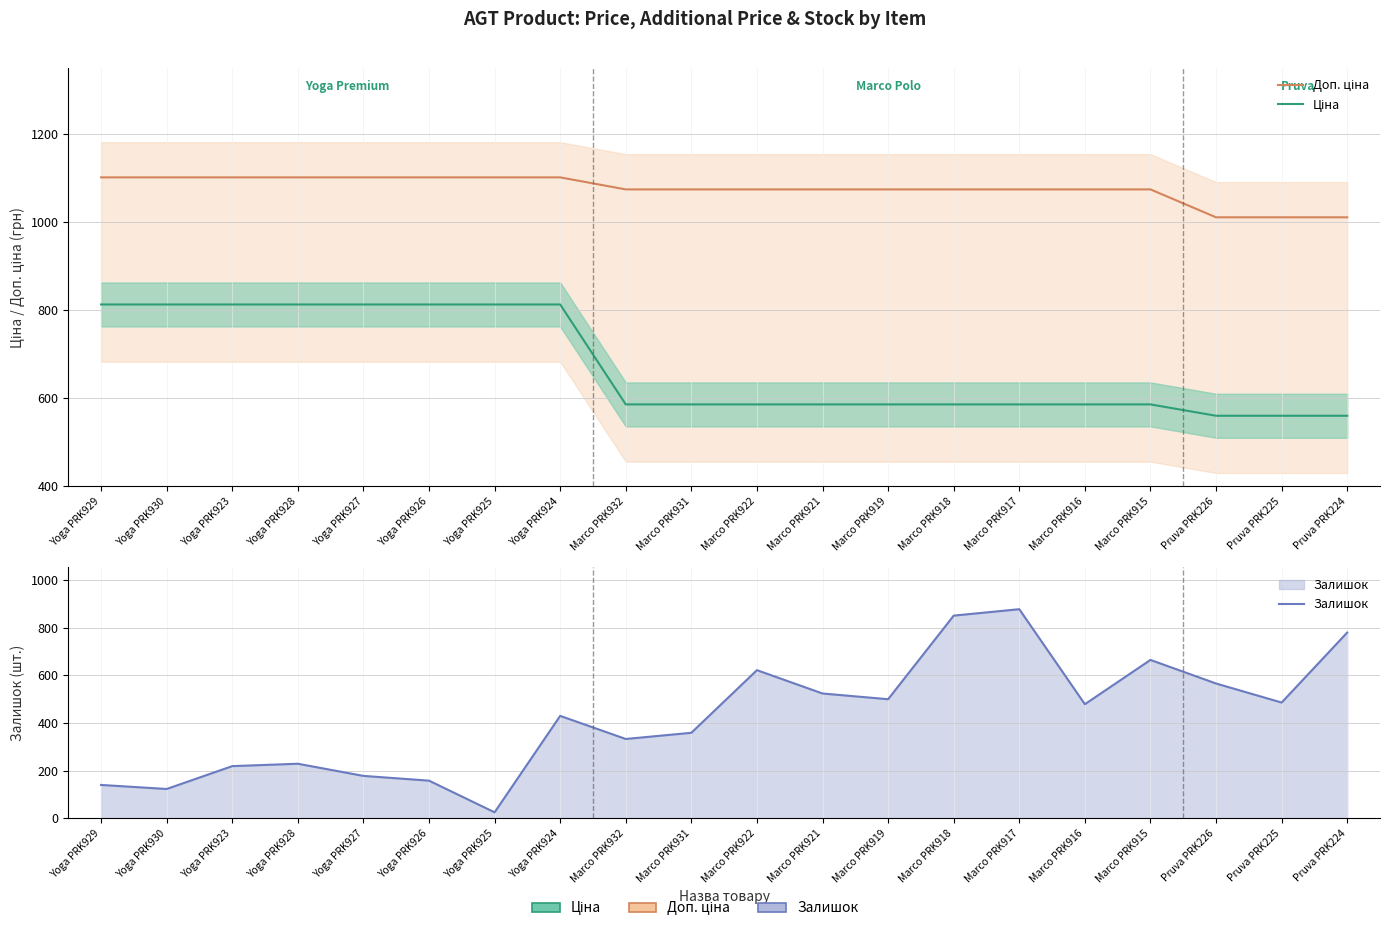

Which series changed the most between Marco PRK918 and Pruva PRK225?

Залишок